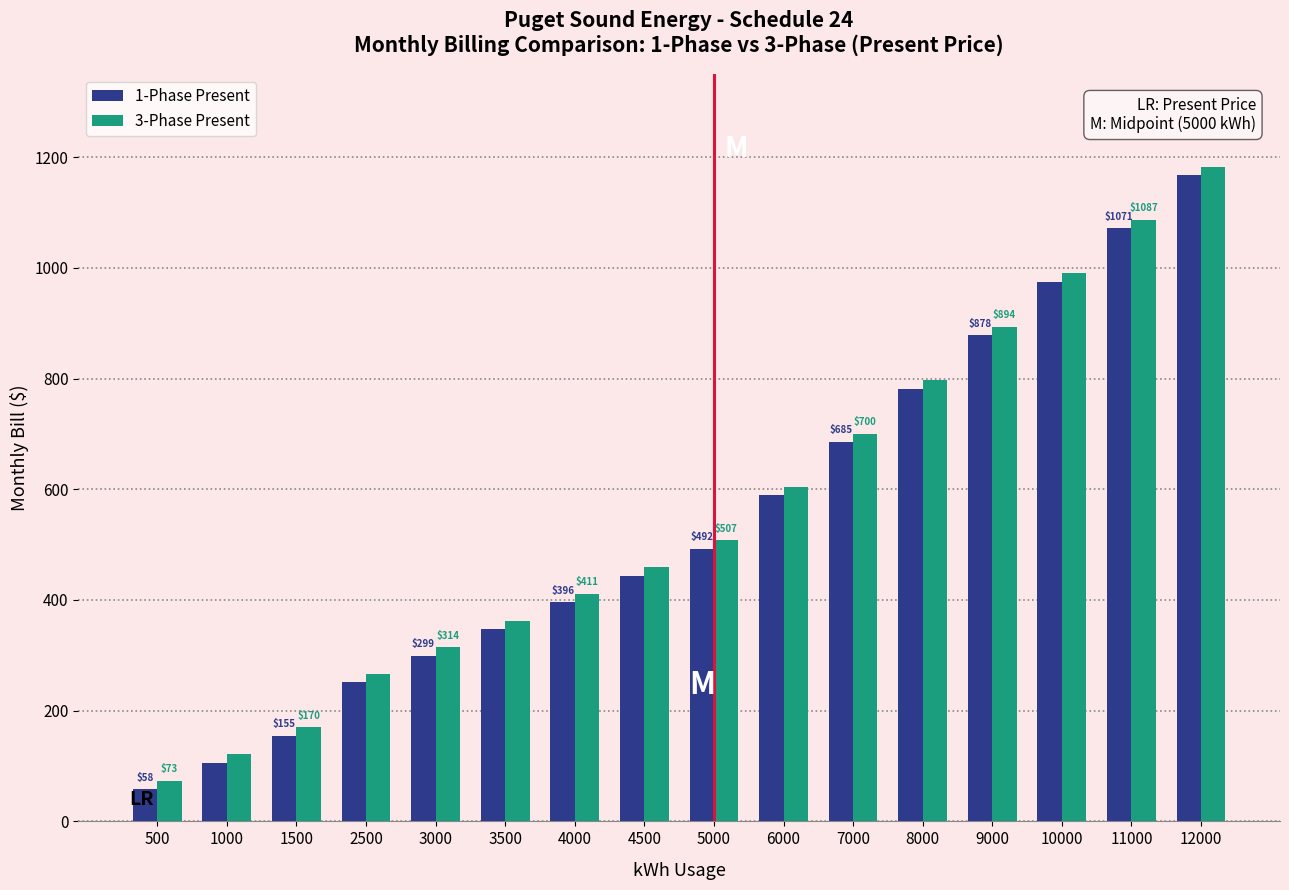

What is the average value of the 1-Phase Present series?

543.6